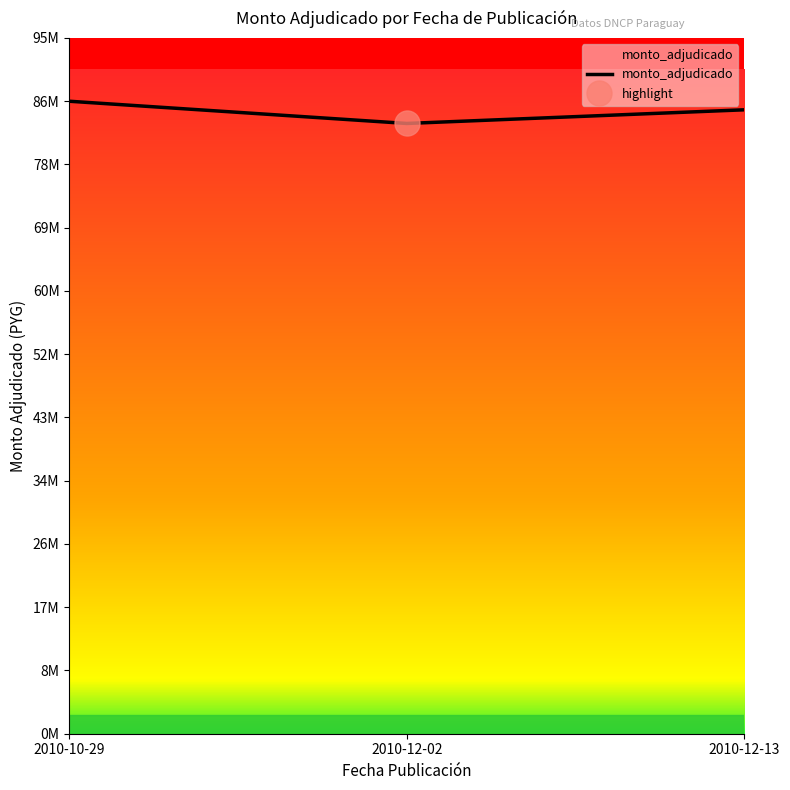

How many lines are shown in the chart?

1